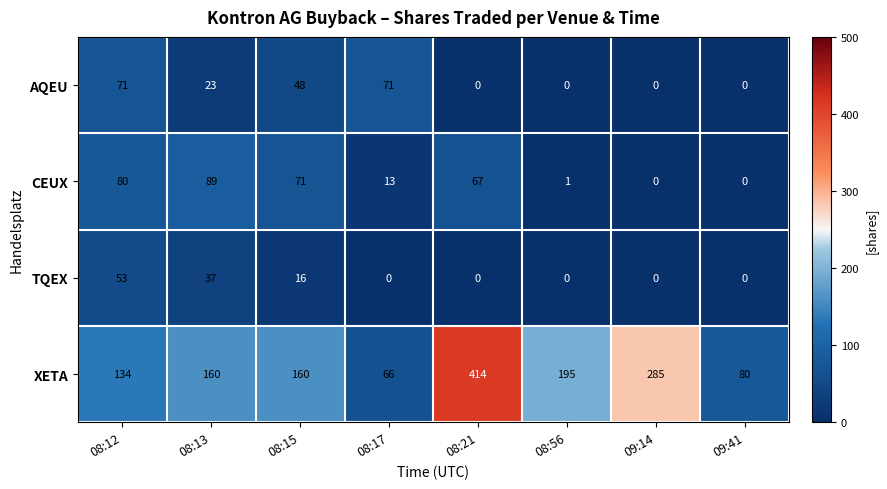

True or false: AQEU has a value of 43 at 09:41.

False